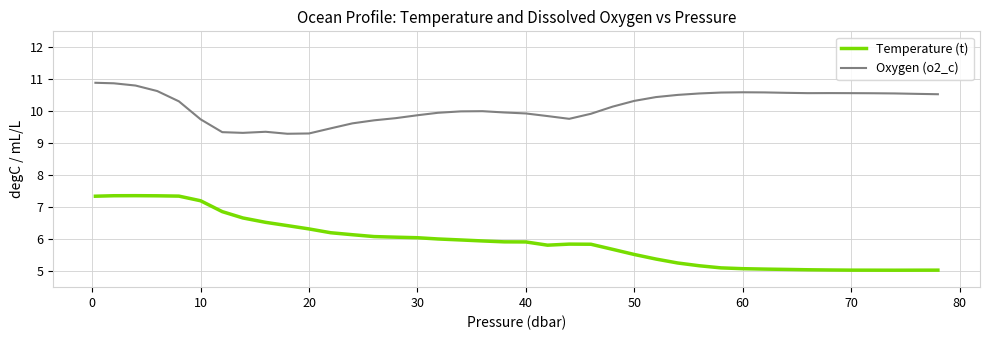

What is the lowest value of the Oxygen (o2_c) series?

9.3